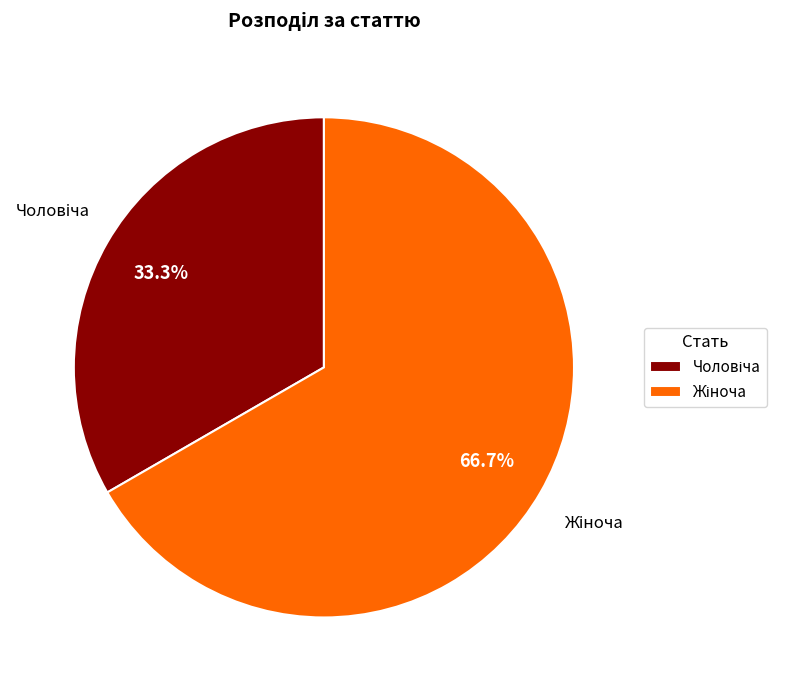

Count the number of slices in the pie.

2